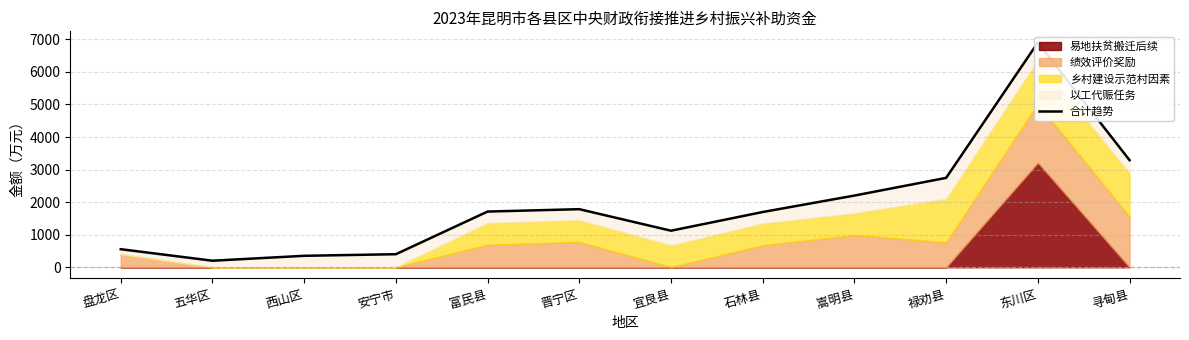

What is the sum of the values at 晋宁区 and 禄劝县?

4528